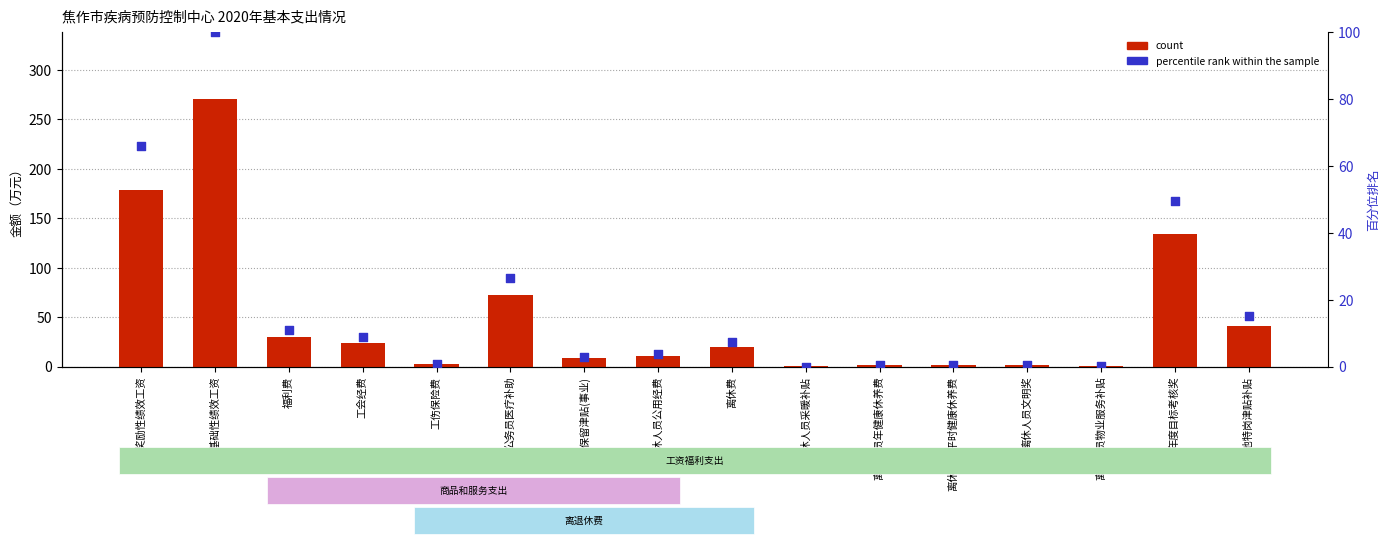

What are all the series names shown in the legend?

count, percentile rank within the sample